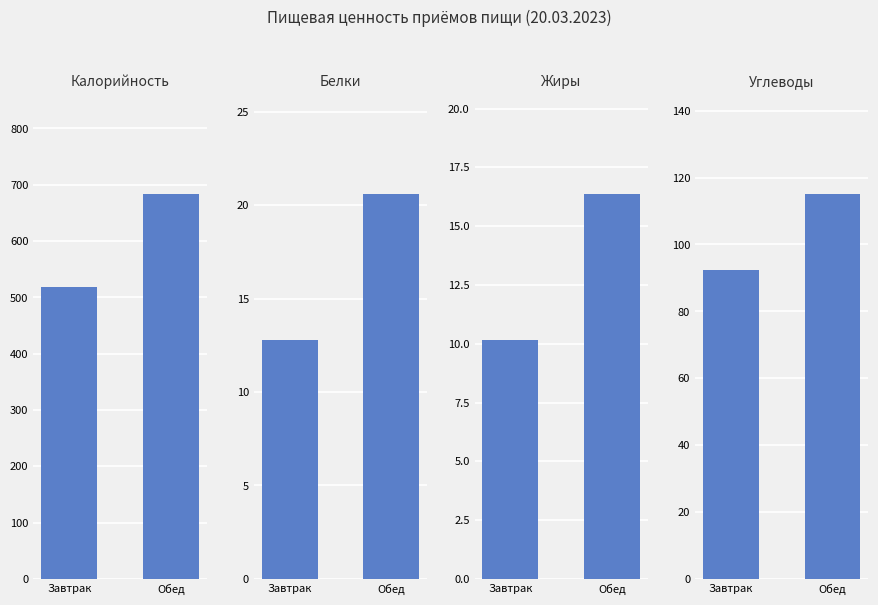

Reading left to right, list all the values displayed in this chart.

Калорийность: Завтрак=517.9	Обед=684.2
Белки: Завтрак=12.8	Обед=20.6
Жиры: Завтрак=10.2	Обед=16.4
Углеводы: Завтрак=92.4	Обед=115.2